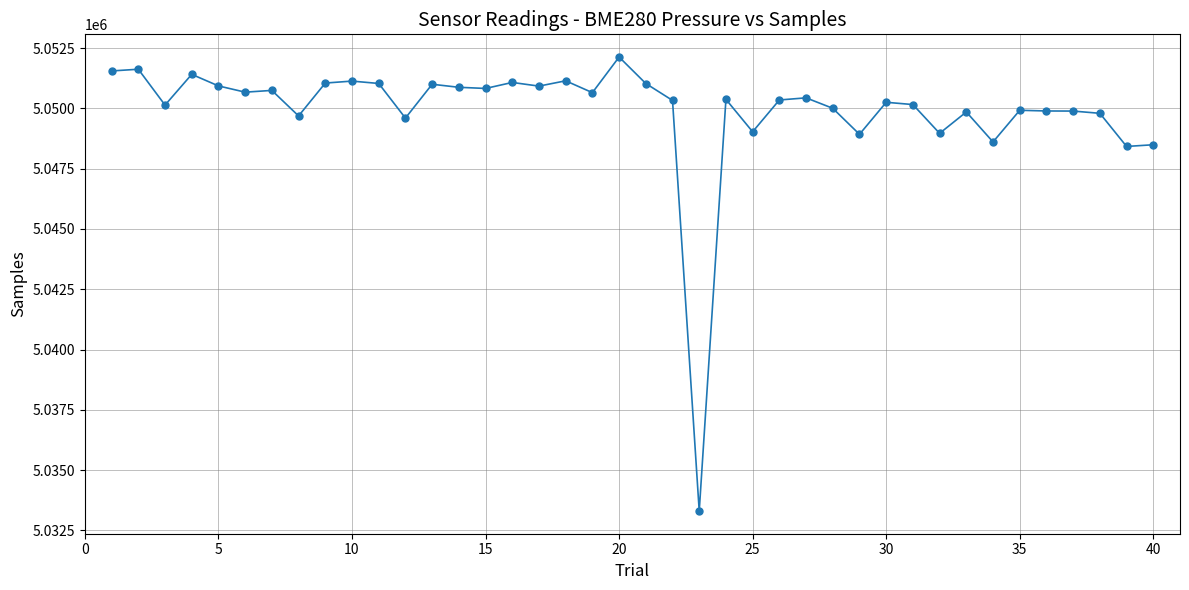

True or false: there are more than 1 points higher than both neighbors.

True